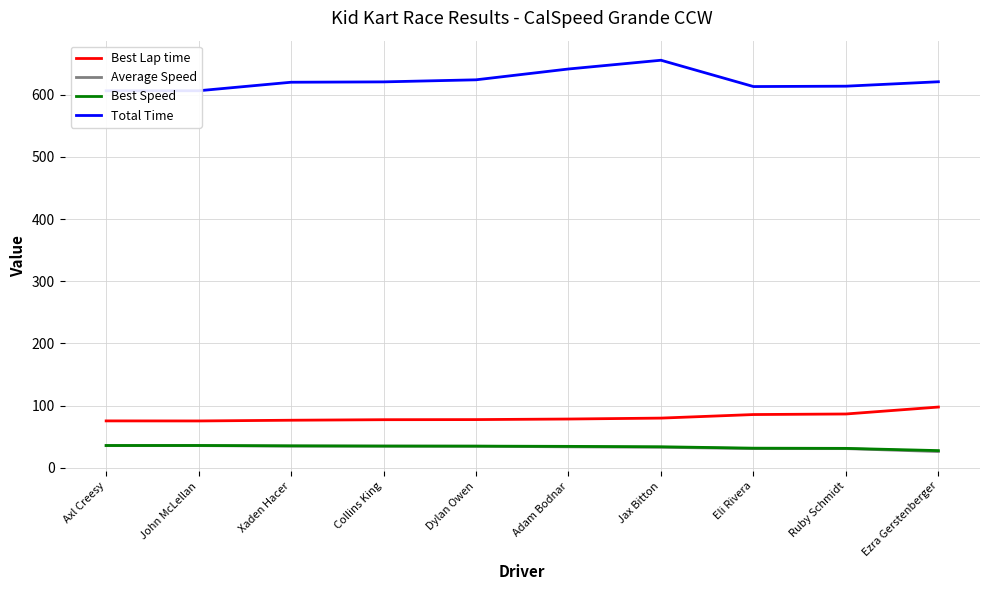

What is the greatest value displayed?

655.6